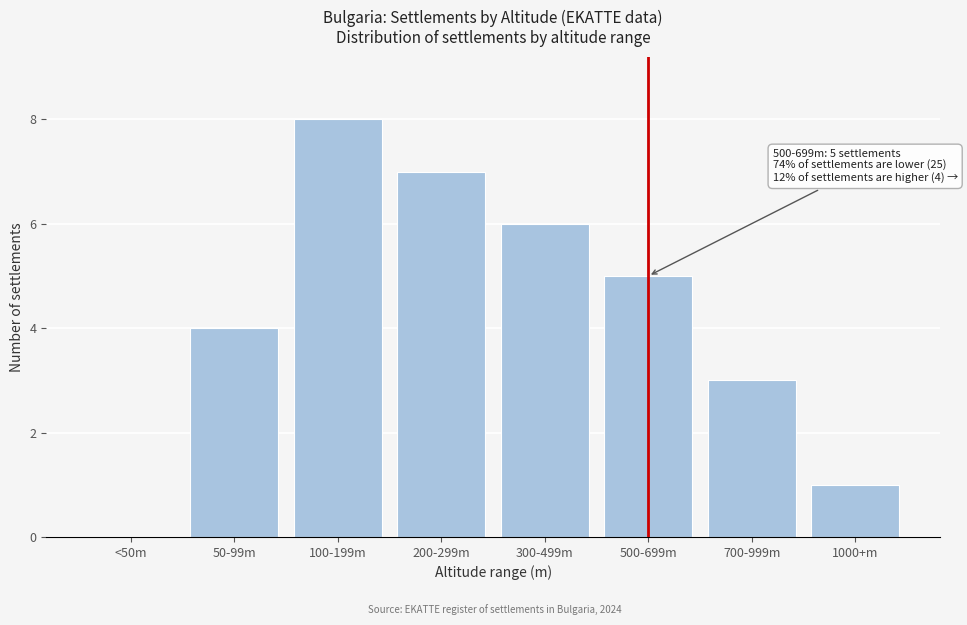

Reading left to right, list all the values displayed in this chart.

<50m=0	50-99m=4	100-199m=8	200-299m=7	300-499m=6	500-699m=5	700-999m=3	1000+m=1